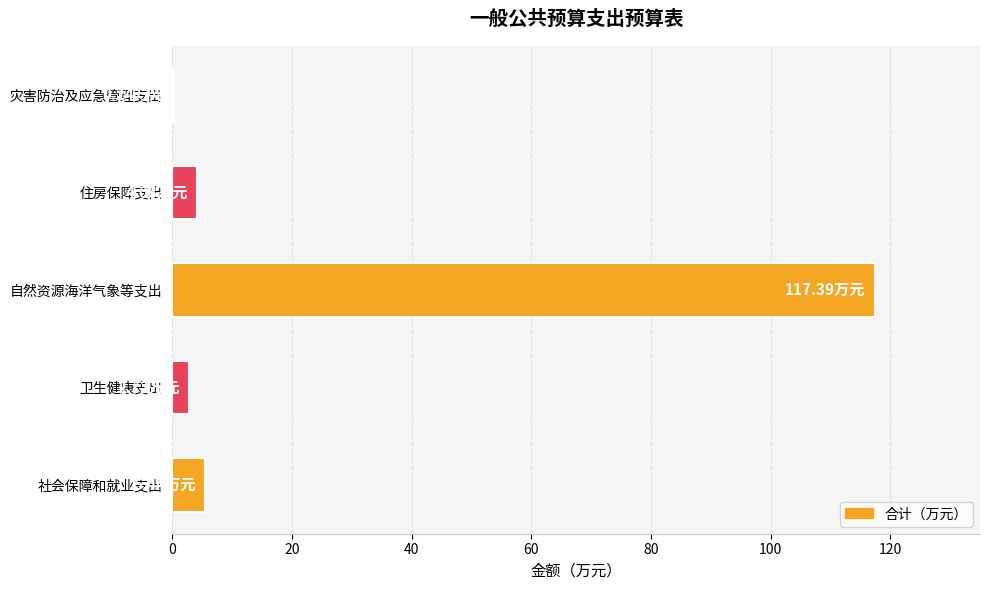

How many data points are above 4?

3